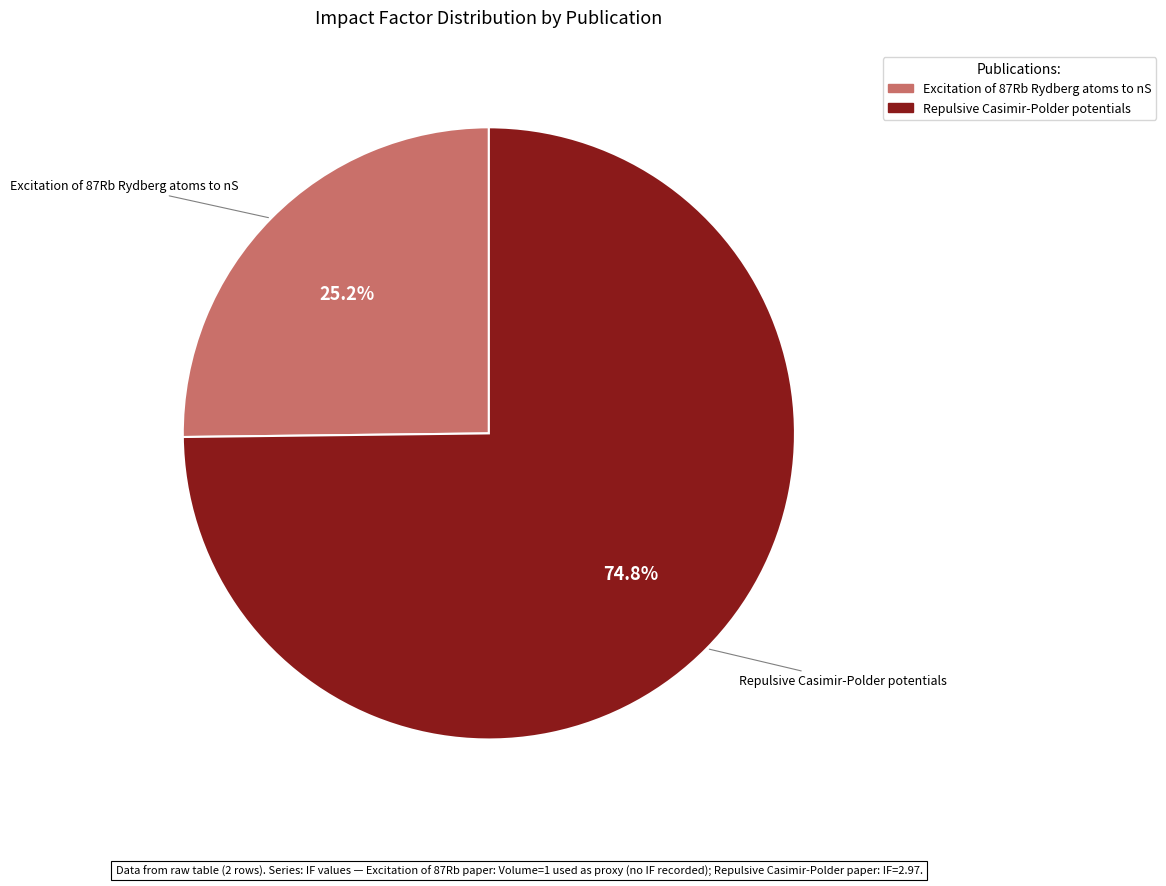

The Repulsive Casimir-Polder potentials slice represents 75% of the pie. True or false?

True